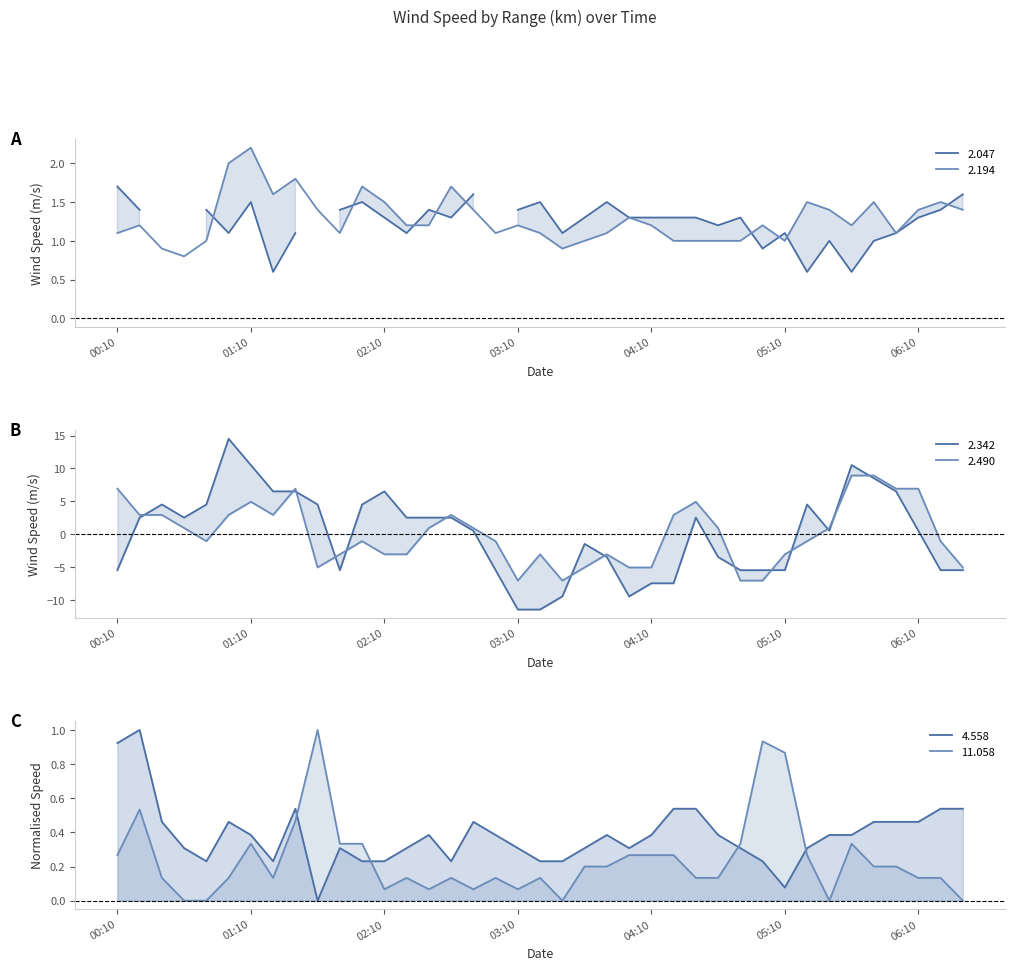

Which category has the highest value in the 2.194 series?

01:10